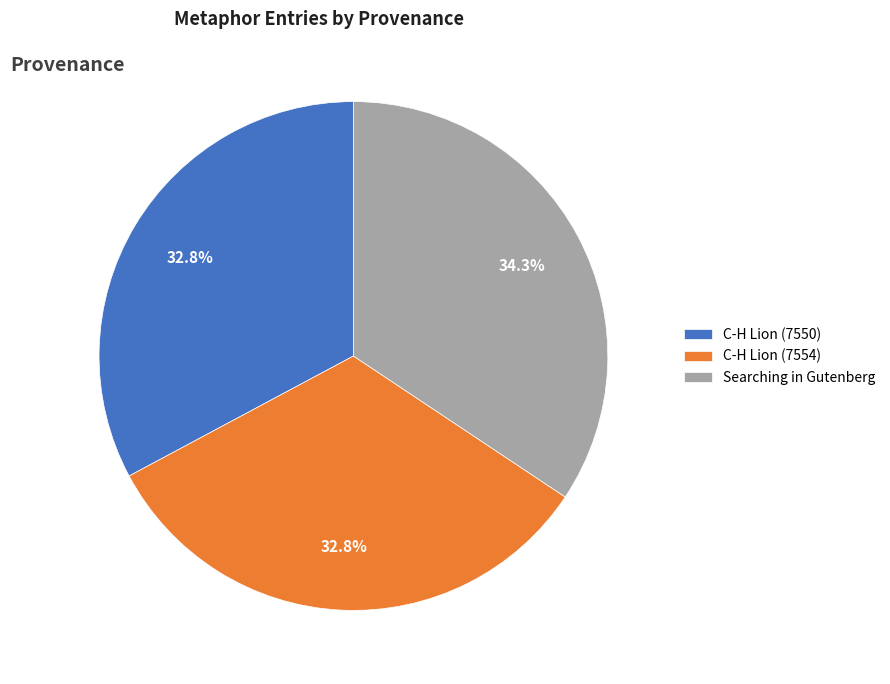

To the nearest percent, what is the difference between the C-H Lion (7550) and Searching in Gutenberg slice percentages?

2%